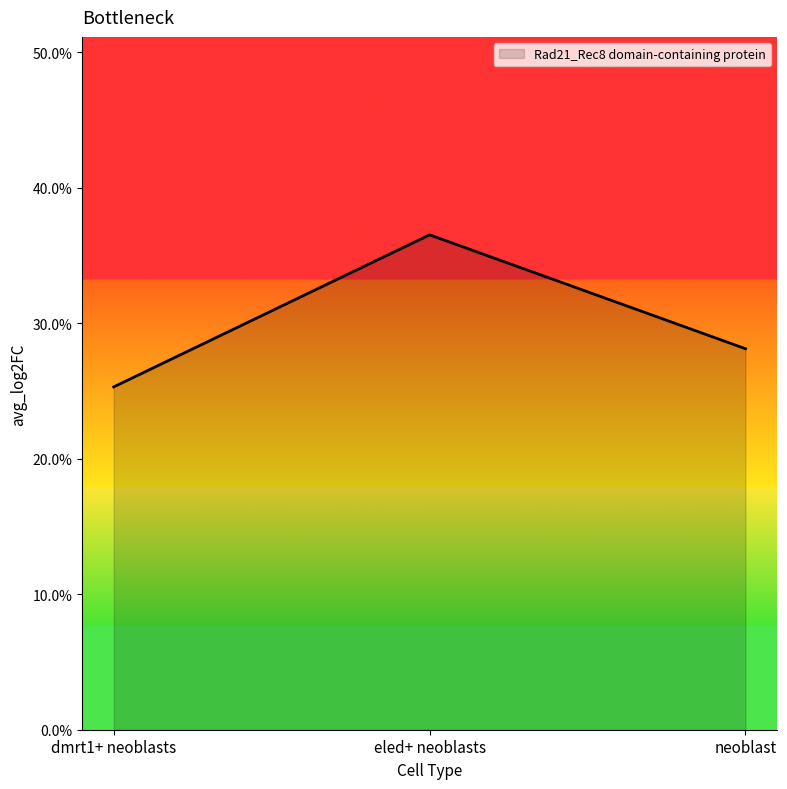

Does the chart display data point markers on the line(s)?

No